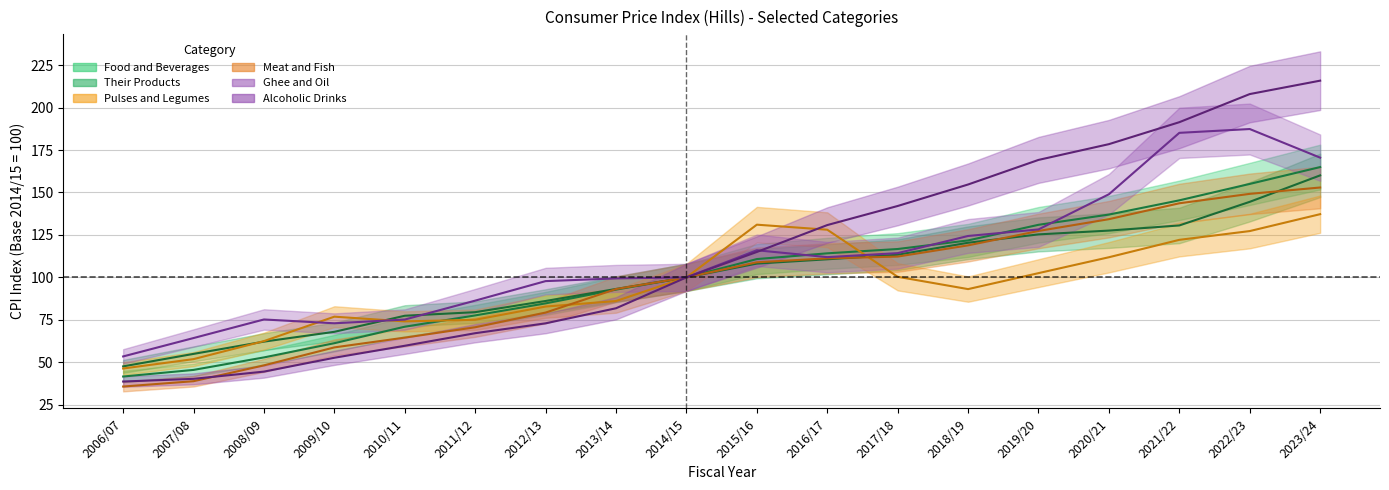

True or false: Their Products has a value of 79.5 at 2011/12.

True